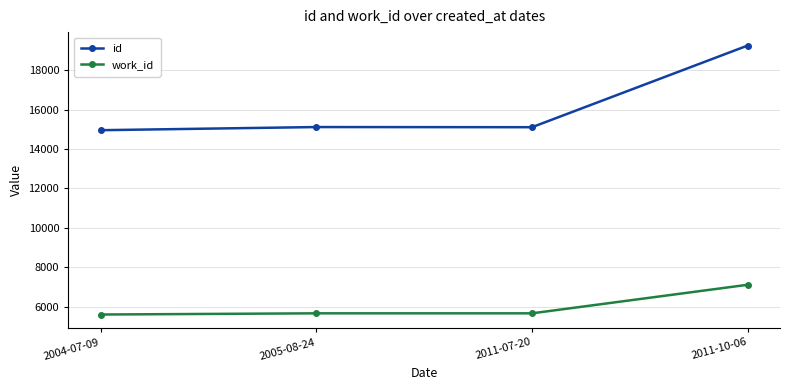

How many lines are shown in the chart?

2